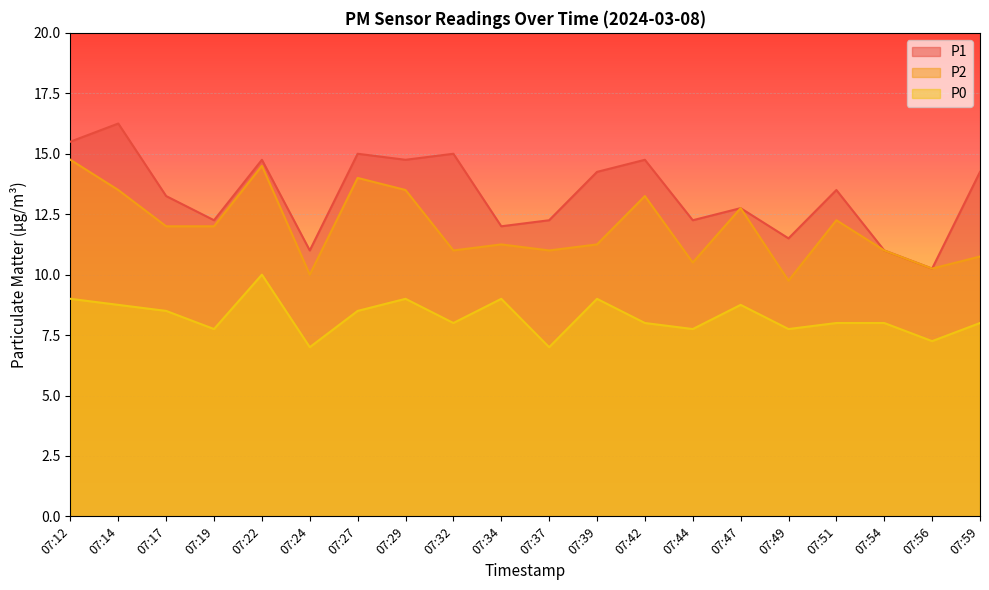

The P2 series shows 2.6 at 07:34. True or false?

False